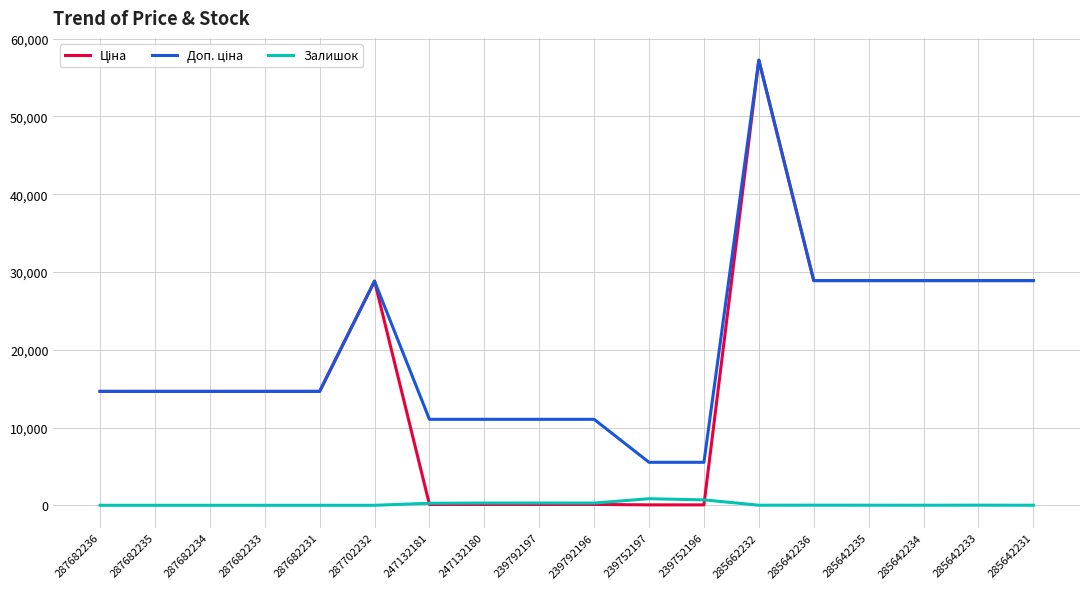

At which category is the sum across all series the highest?

285662232